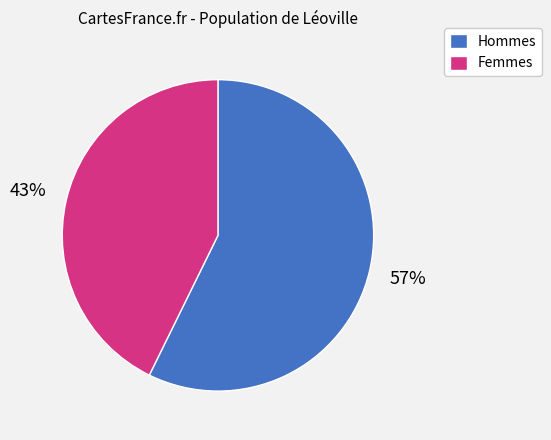

Which has a higher value, Hommes or Femmes?

Hommes